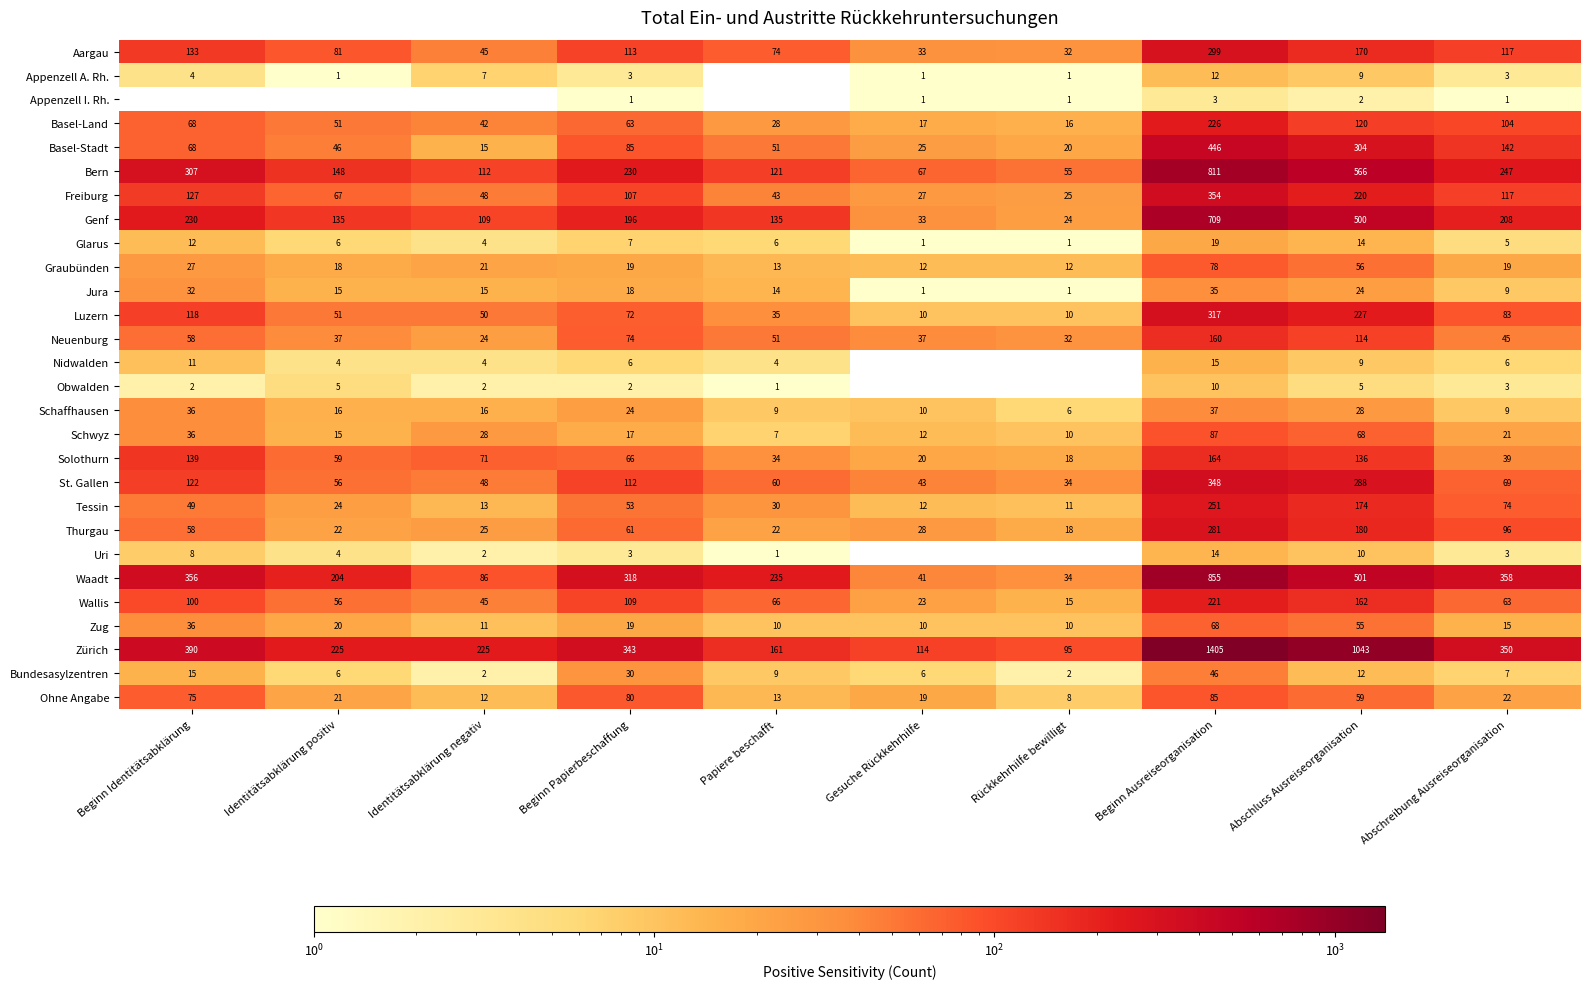

What is the sum of all Luzern values?

973.0